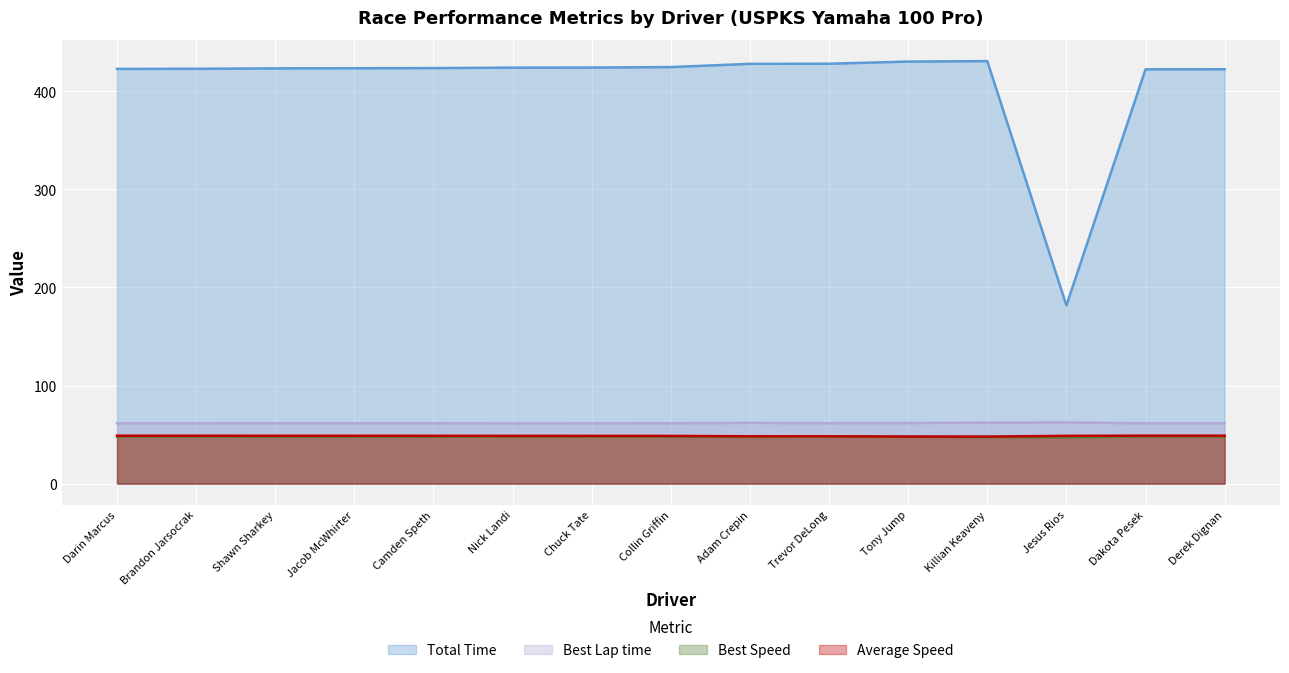

At how many categories does at least one series exceed 326?

14